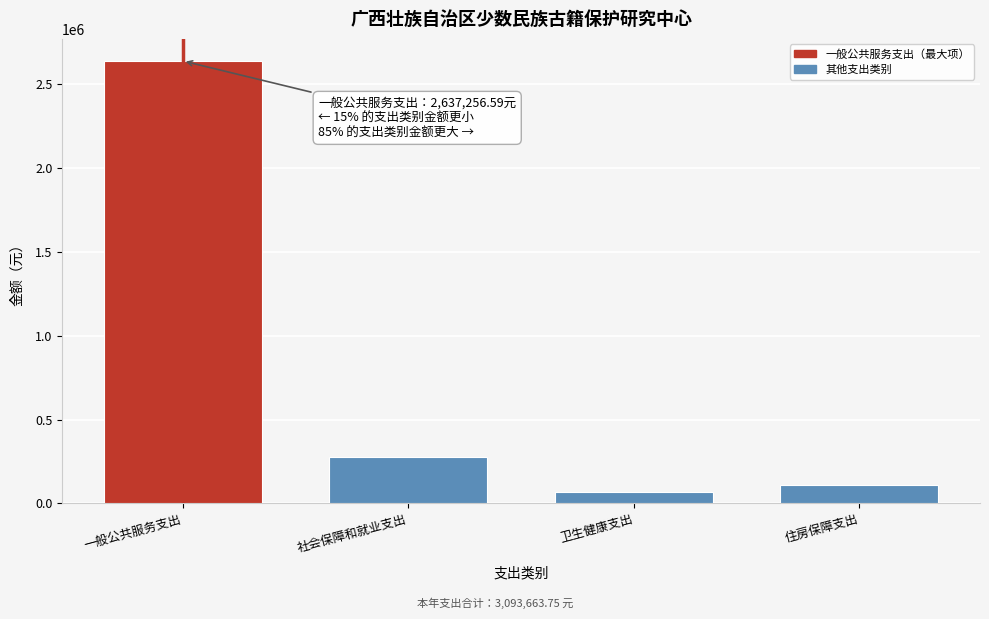

Reading left to right, list all the values displayed in this chart.

一般公共服务支出=2637256.6	社会保障和就业支出=279106.5	卫生健康支出=67627.7	住房保障支出=109673.0